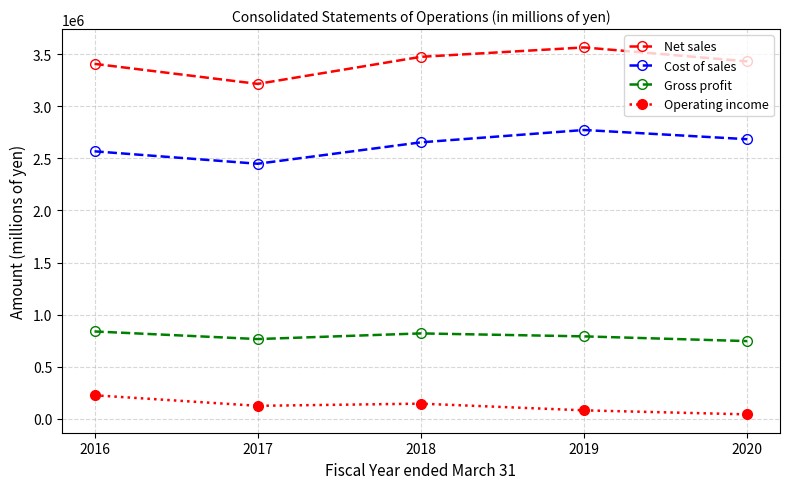

What is the total value across all series at 2016?

7039981